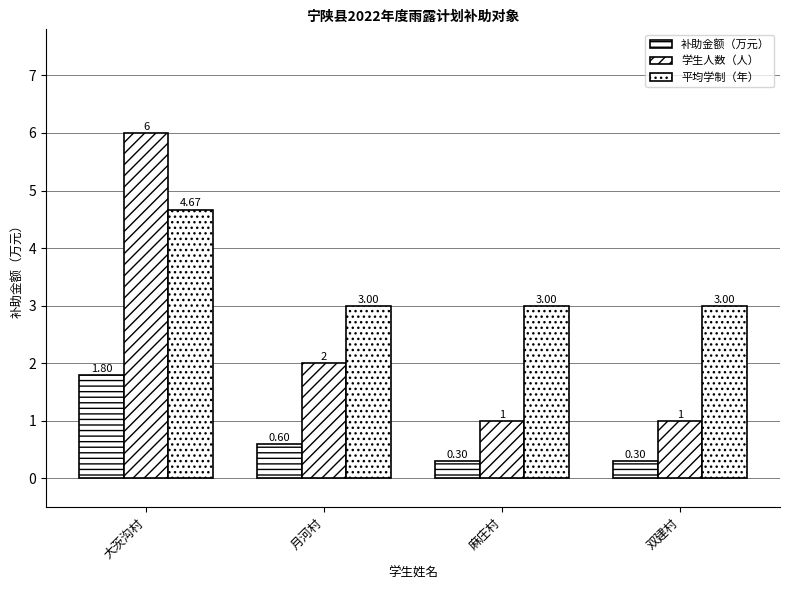

Count the 补助金额（万元） values in the range 0 to 1.

3